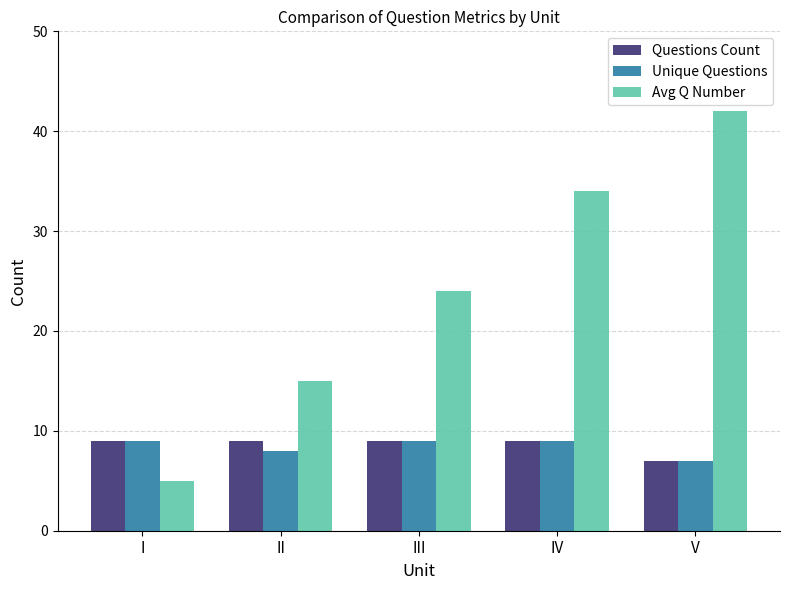

What is the value of the Unique Questions bar at the 1st from the left?

9